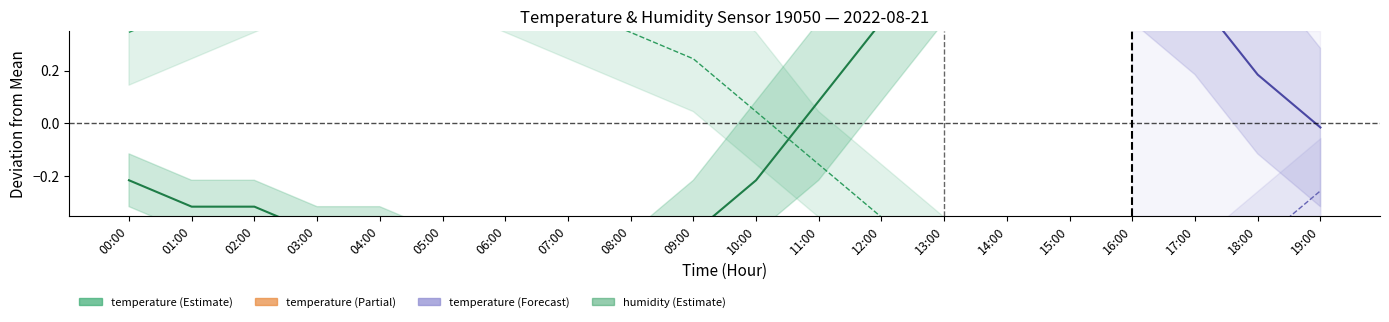

Between 11:00 and 00:00, which is larger?

11:00